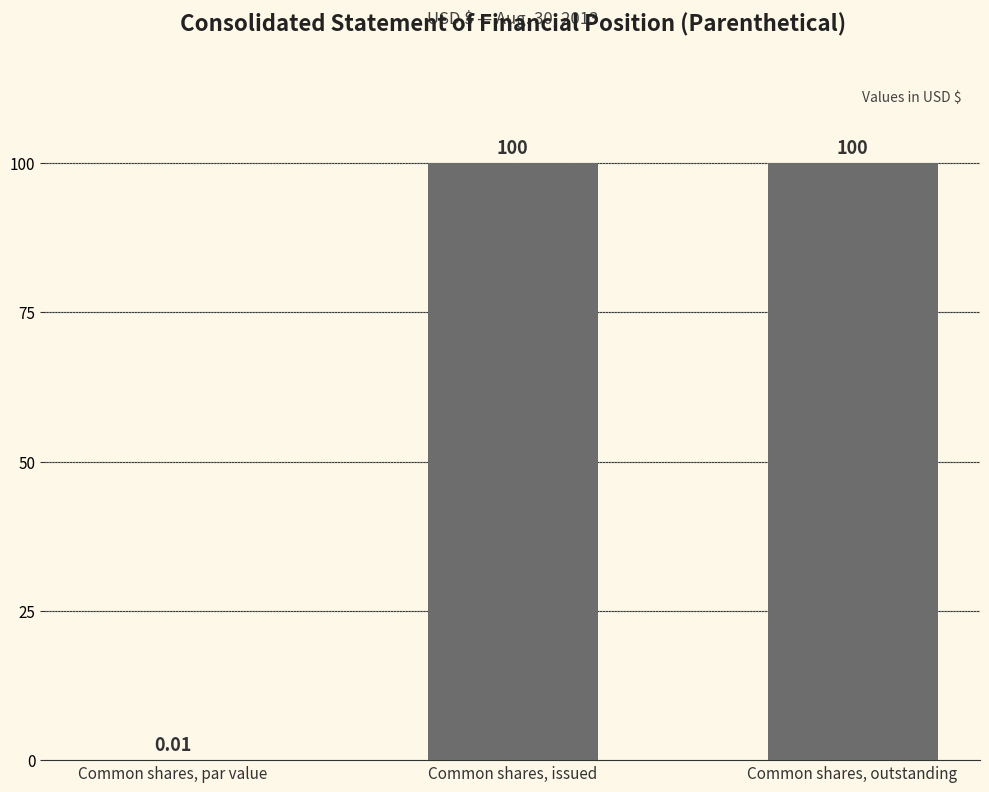

What is the average value?

66.7